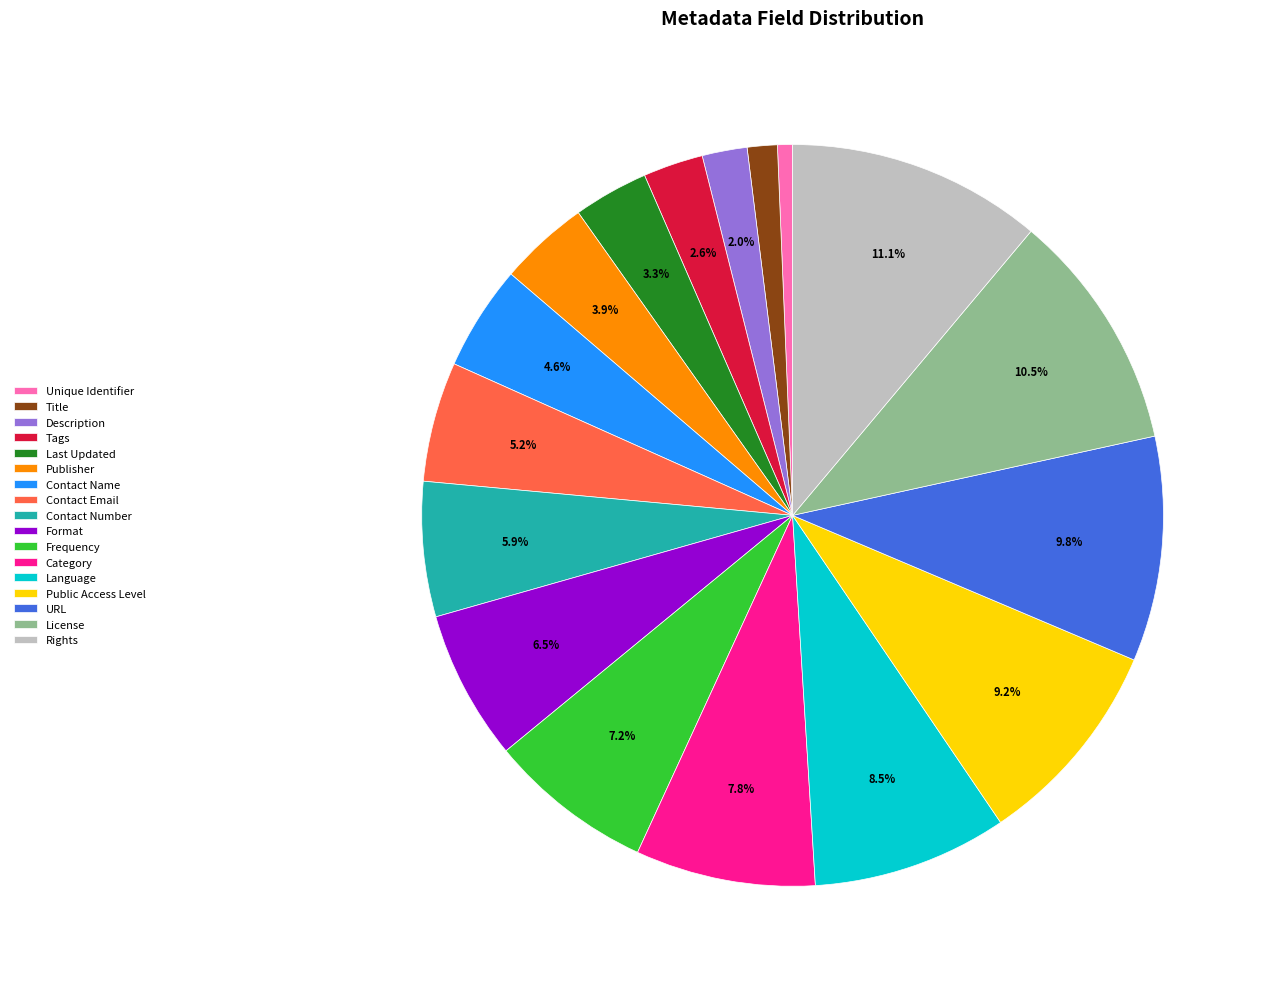

Is there a majority slice in this chart?

No